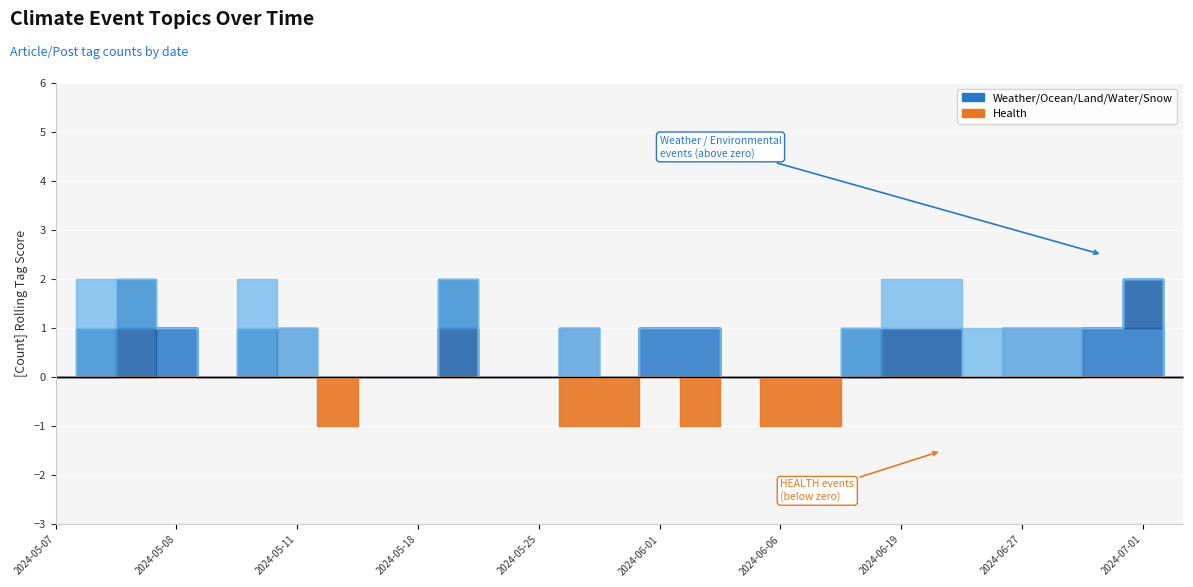

In HEALTH, how many points are higher than both neighbors (excluding endpoints)?

2